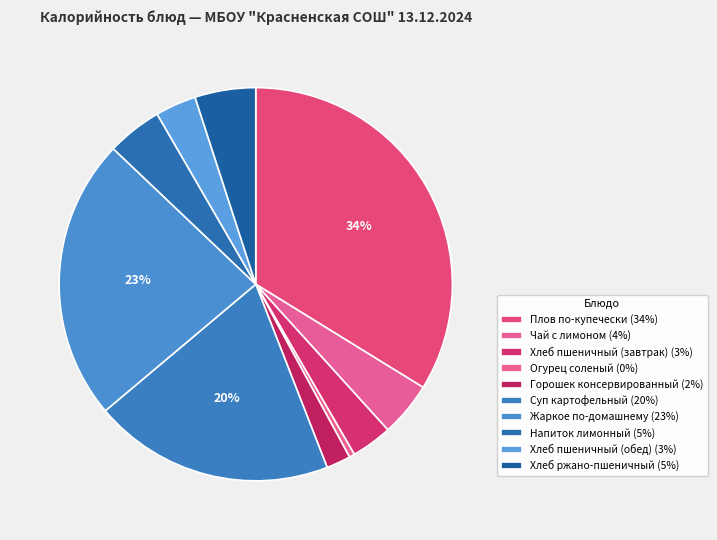

To the nearest percent, what portion does Суп картофельный represent?

20%